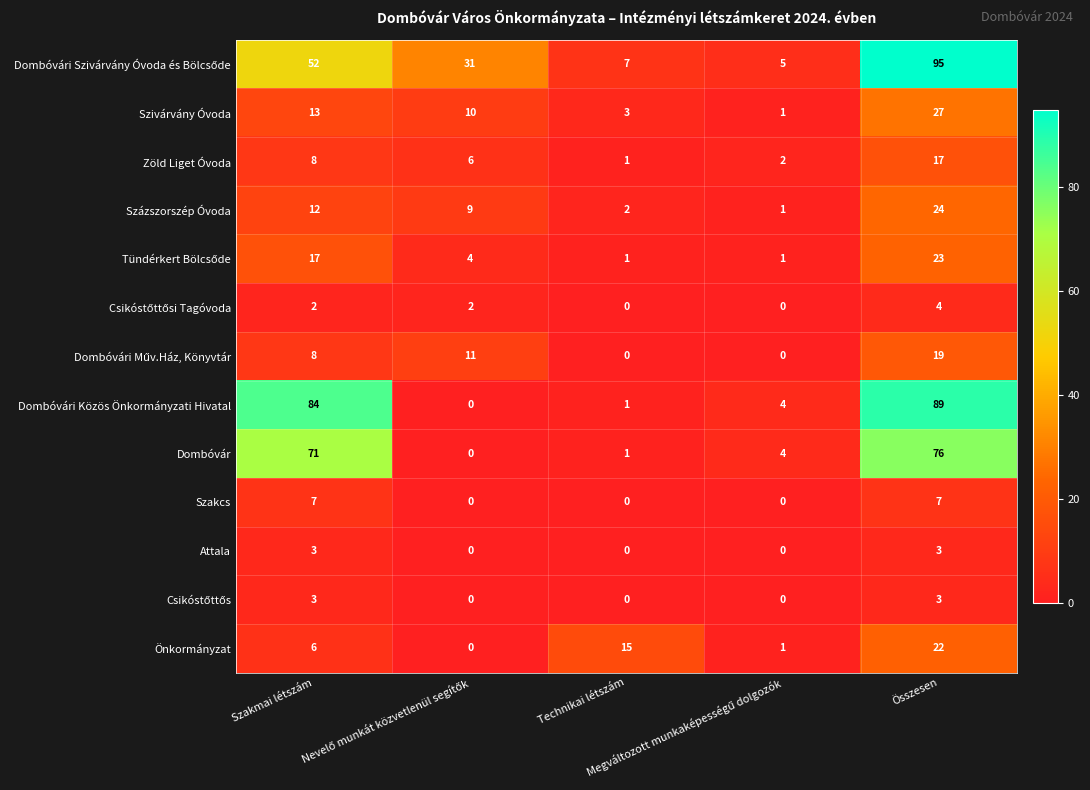

What is the sum of all Szakcs values?

14